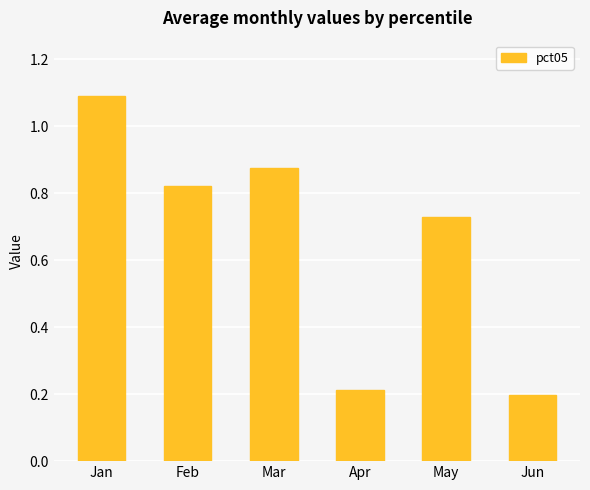

What is the change in value from Feb to May?

-0.1